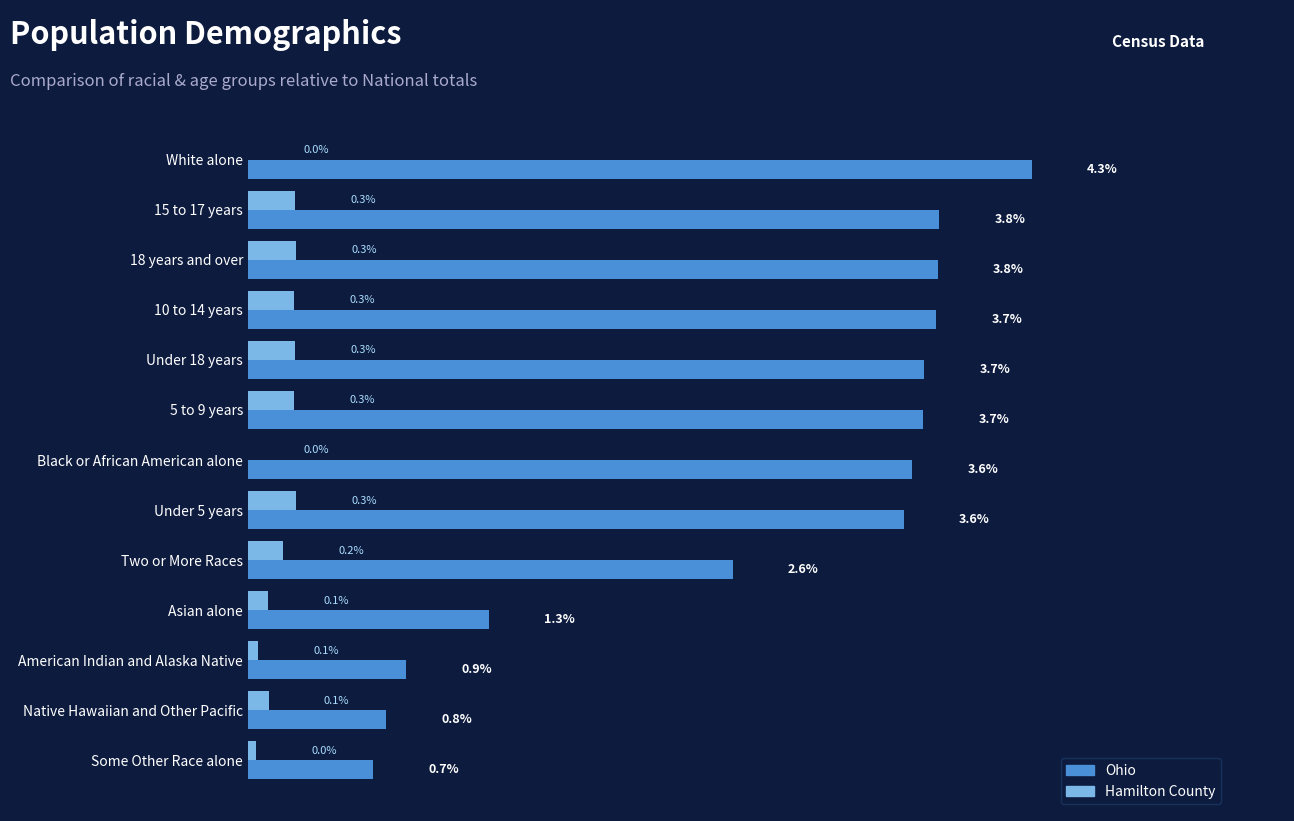

Which series has the largest total across all categories?

Ohio